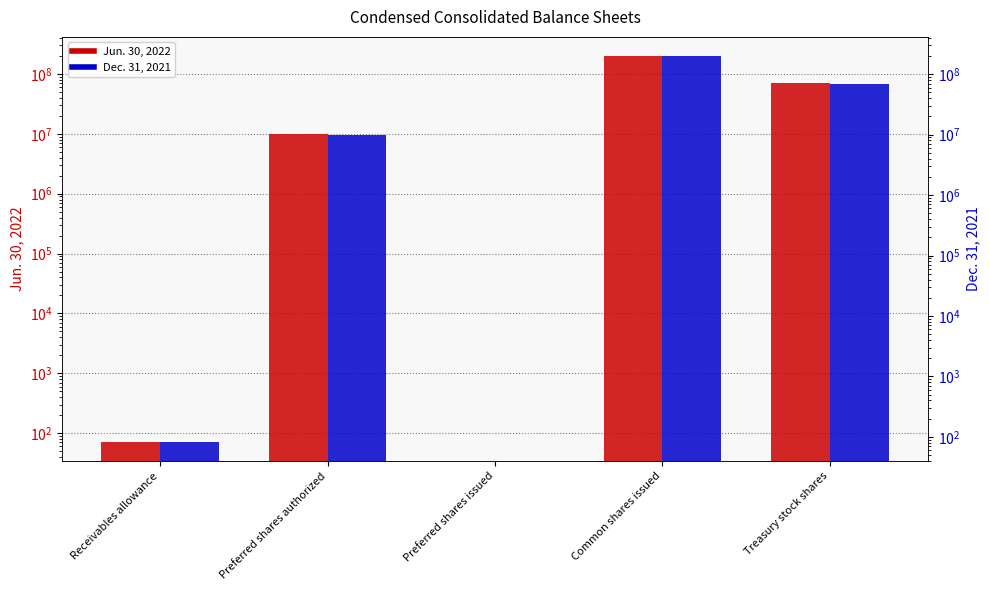

At which category does the chart reach its peak across all series?

Common shares issued